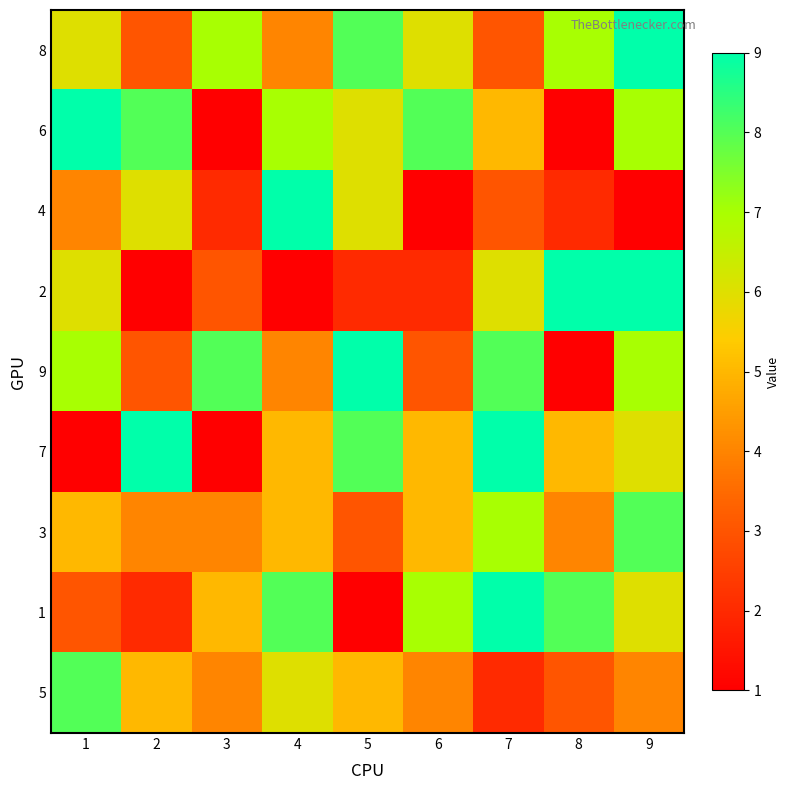

Reading right to left, what are all the values shown in this chart?

8: 9=9	8=7	7=3	6=6	5=8	4=4	3=7	2=3	1=6
6: 9=7	8=1	7=5	6=8	5=6	4=7	3=1	2=8	1=9
4: 9=1	8=2	7=3	6=1	5=6	4=9	3=2	2=6	1=4
2: 9=9	8=9	7=6	6=2	5=2	4=1	3=3	2=1	1=6
9: 9=7	8=1	7=8	6=3	5=9	4=4	3=8	2=3	1=7
7: 9=6	8=5	7=9	6=5	5=8	4=5	3=1	2=9	1=1
3: 9=8	8=4	7=7	6=5	5=3	4=5	3=4	2=4	1=5
1: 9=6	8=8	7=9	6=7	5=1	4=8	3=5	2=2	1=3
5: 9=4	8=3	7=2	6=4	5=5	4=6	3=4	2=5	1=8